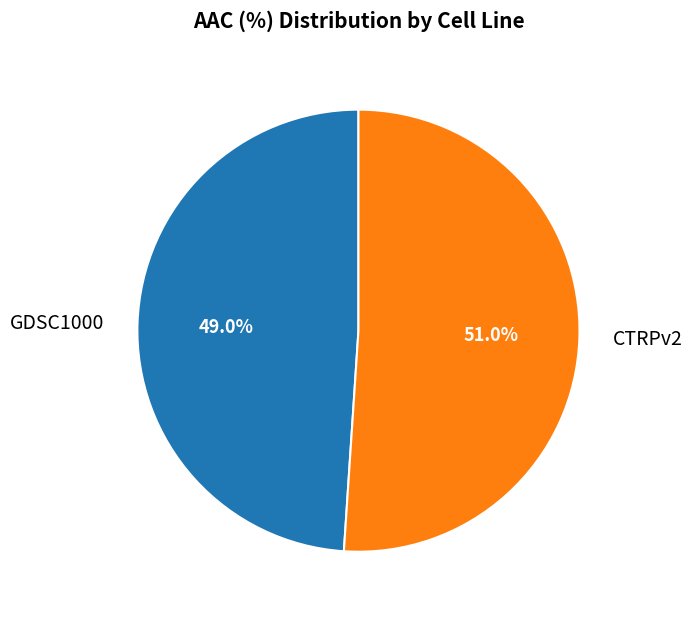

To the nearest percent, what portion does CTRPv2 represent?

51%